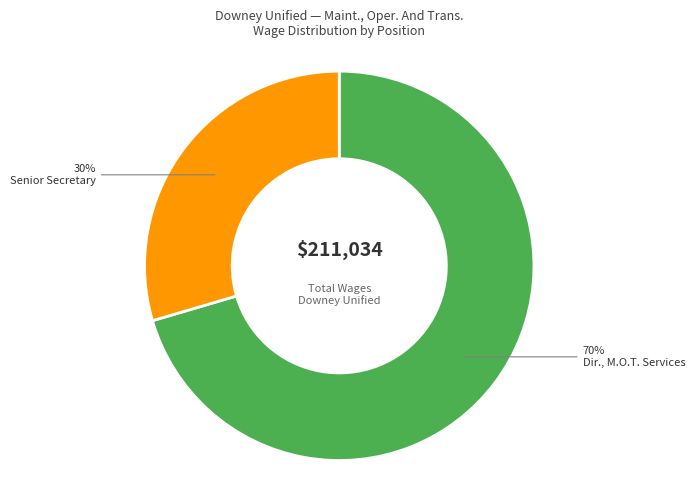

Between Senior Secretary and Dir., M.O.T. Services, which is larger?

Dir., M.O.T. Services